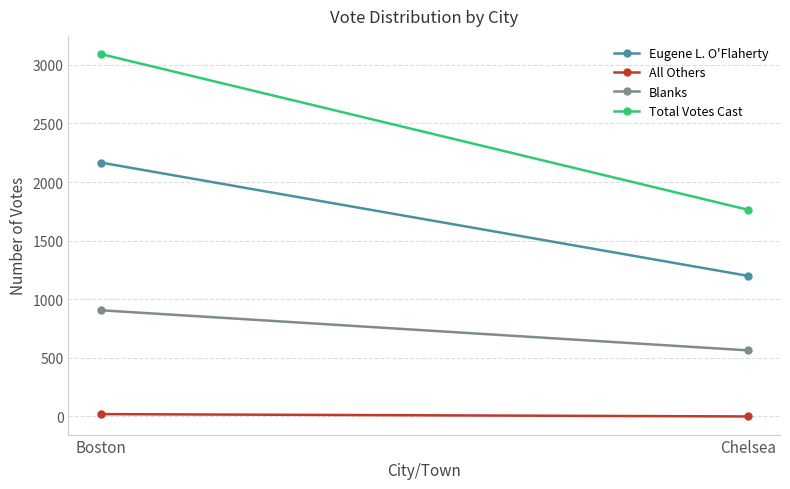

Reading left to right, transcribe all the data shown in this chart.

Eugene L. O'Flaherty: 2166	1200
All Others: 20	0
Blanks: 906	564
Total Votes Cast: 3092	1764